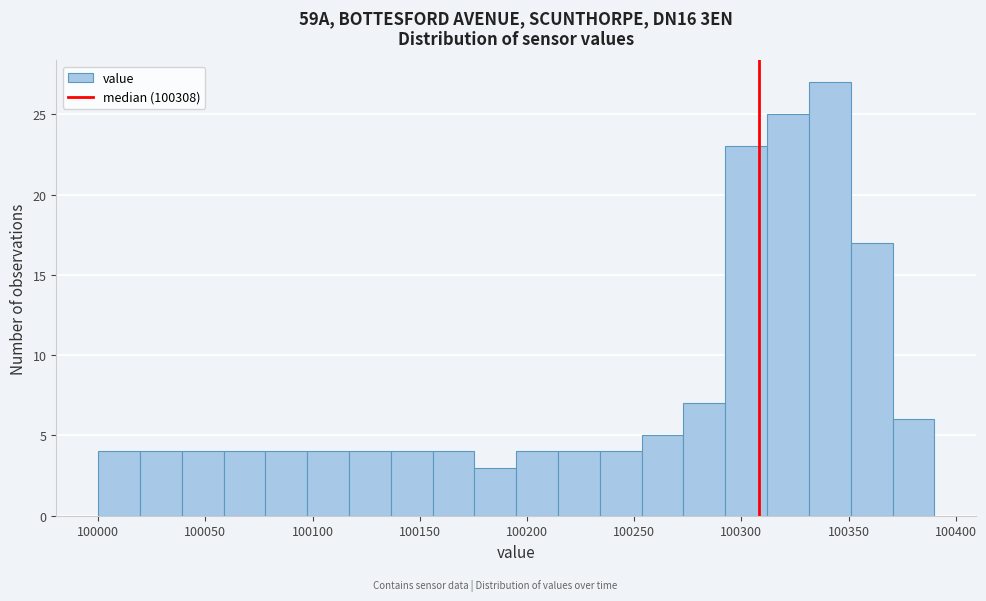

Around what value on the x-axis is the tallest bar? Give the approximate position of its centre, as read against the axis.

100340